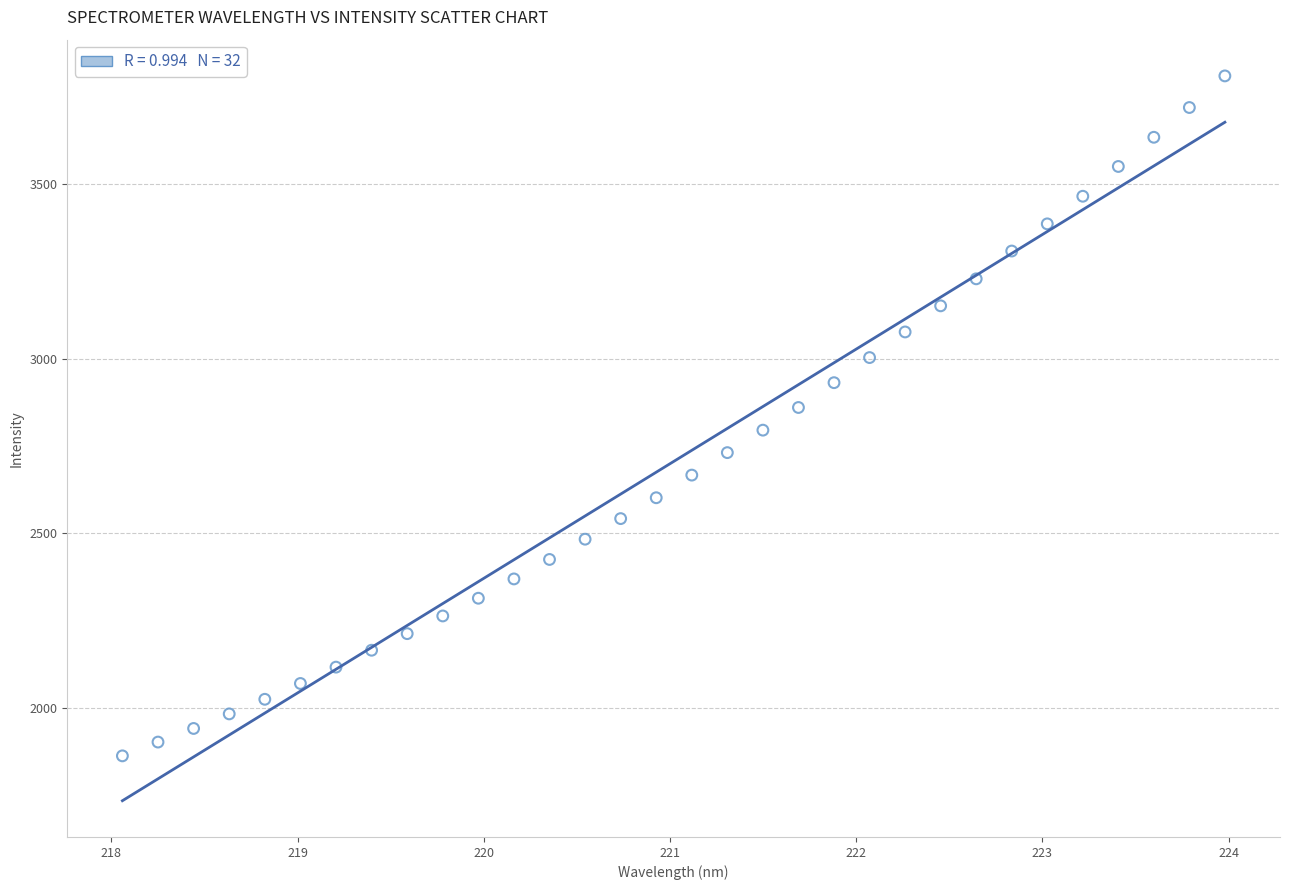

What is the range of X values (max minus min)?

5.9